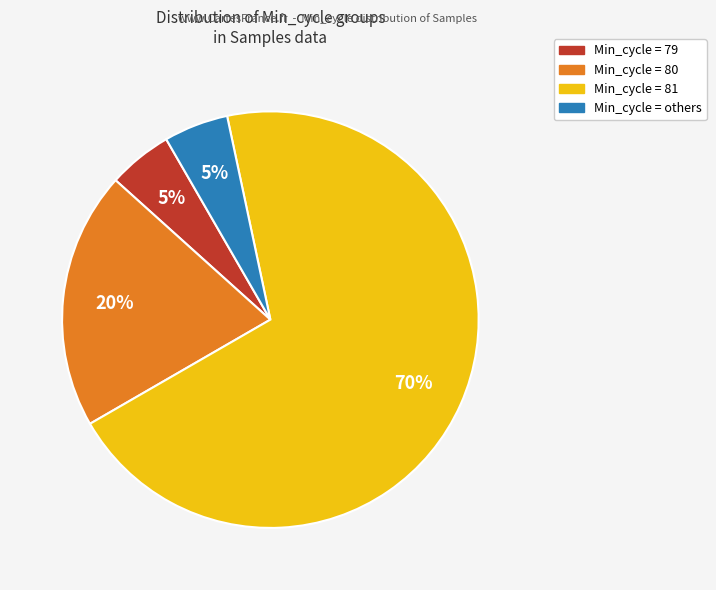

How many segments does this pie chart have?

4